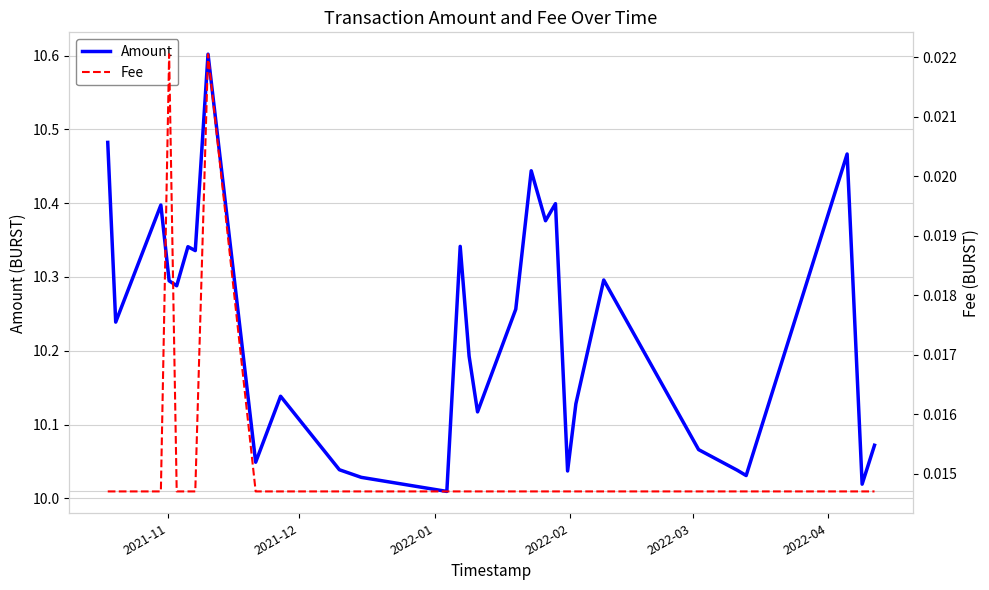

True or false: Fee and Amount intersect in this chart.

False